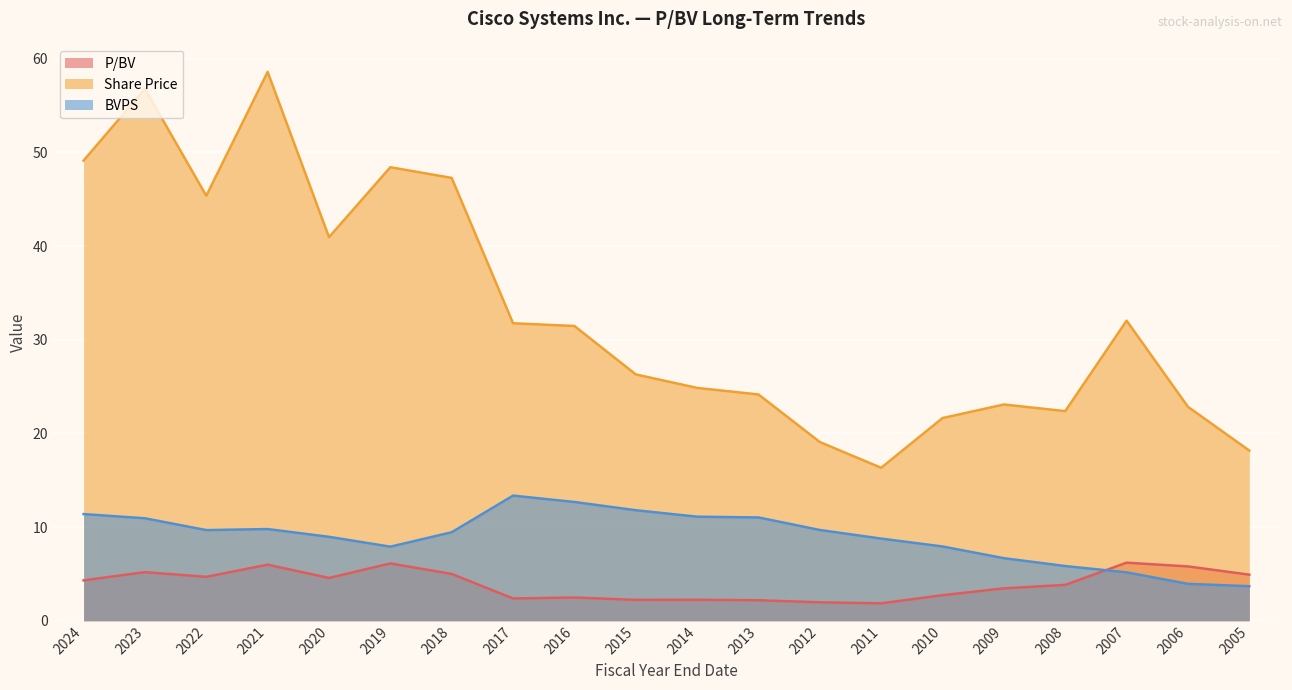

Is it true that BVPS equals 11.4 at 2024?

True